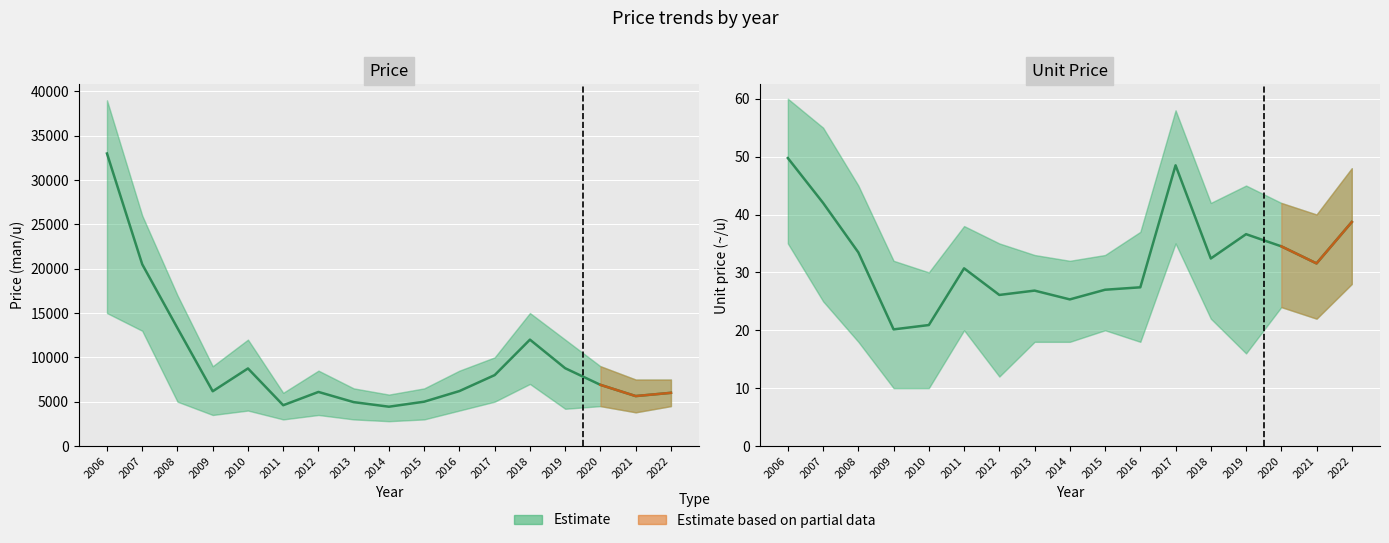

Which series has the largest total across all categories?

Price upper